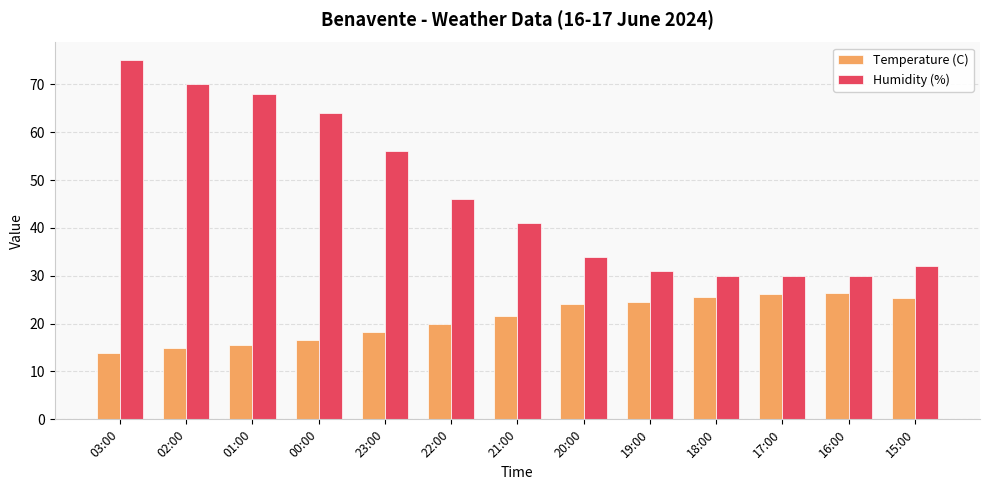

What is the label of the 12th bar from the right?

02:00